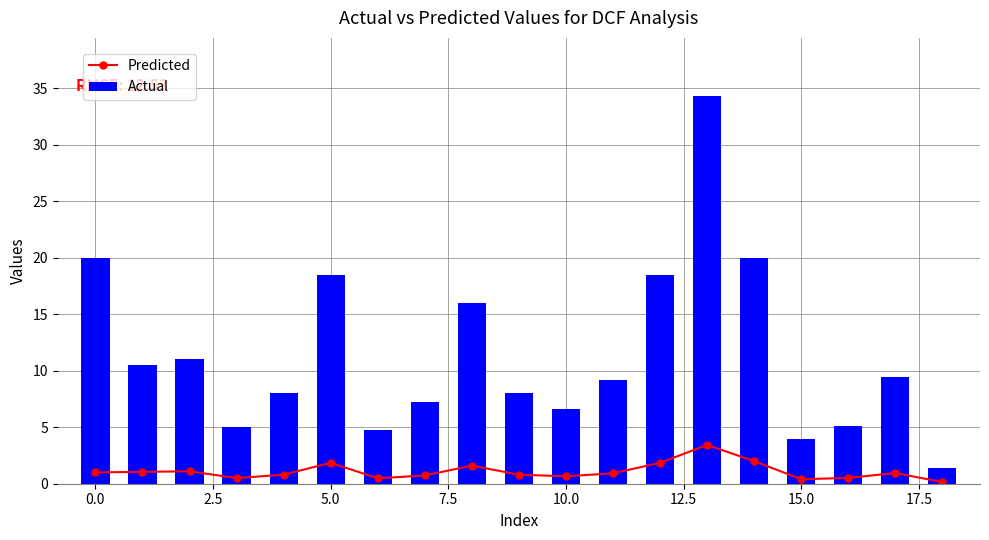

What is the lowest value of the Actual series?

1.4